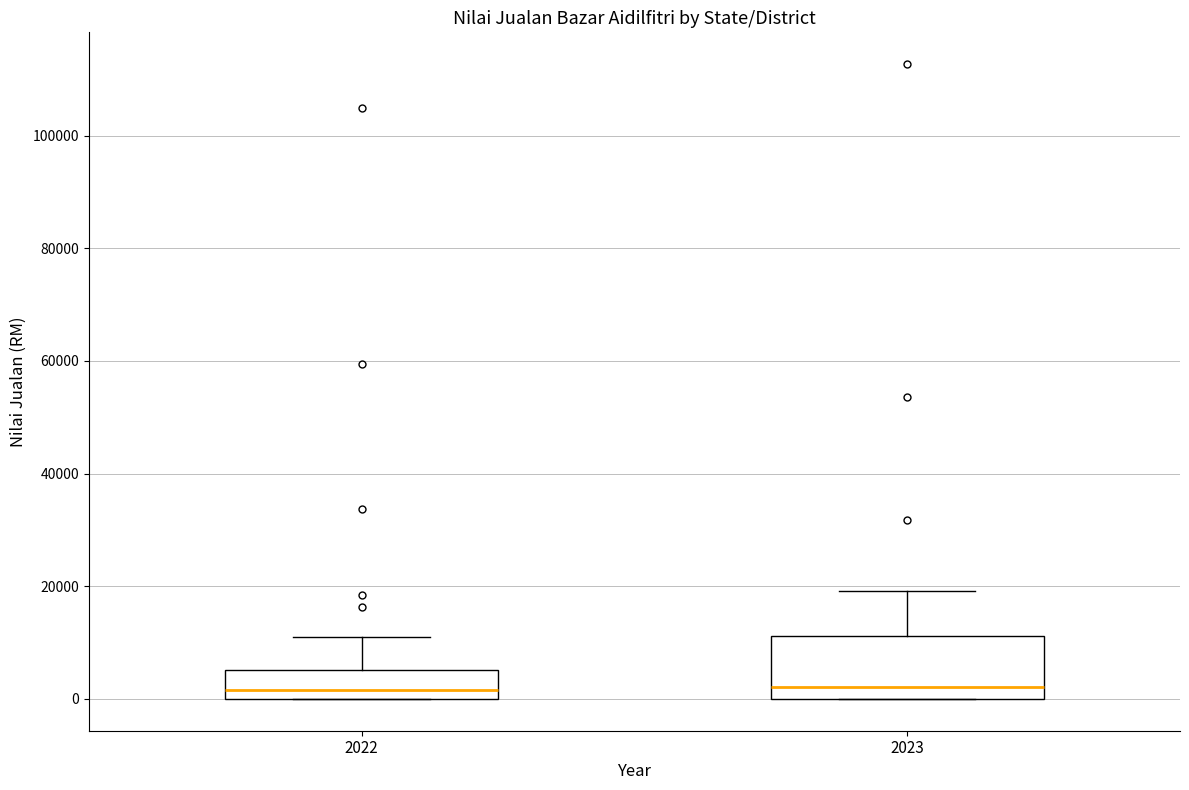

Reading left to right, read every box against the y-axis: the position of its median line, the range the box covers, and the ends of its whiskers. The values are not printed on the chart, so give them approximately, as read against the axis.

2022: median 2000, box 0 to 6000, whiskers 0 to 10000
2023: median 2000, box 0 to 12000, whiskers 0 to 20000